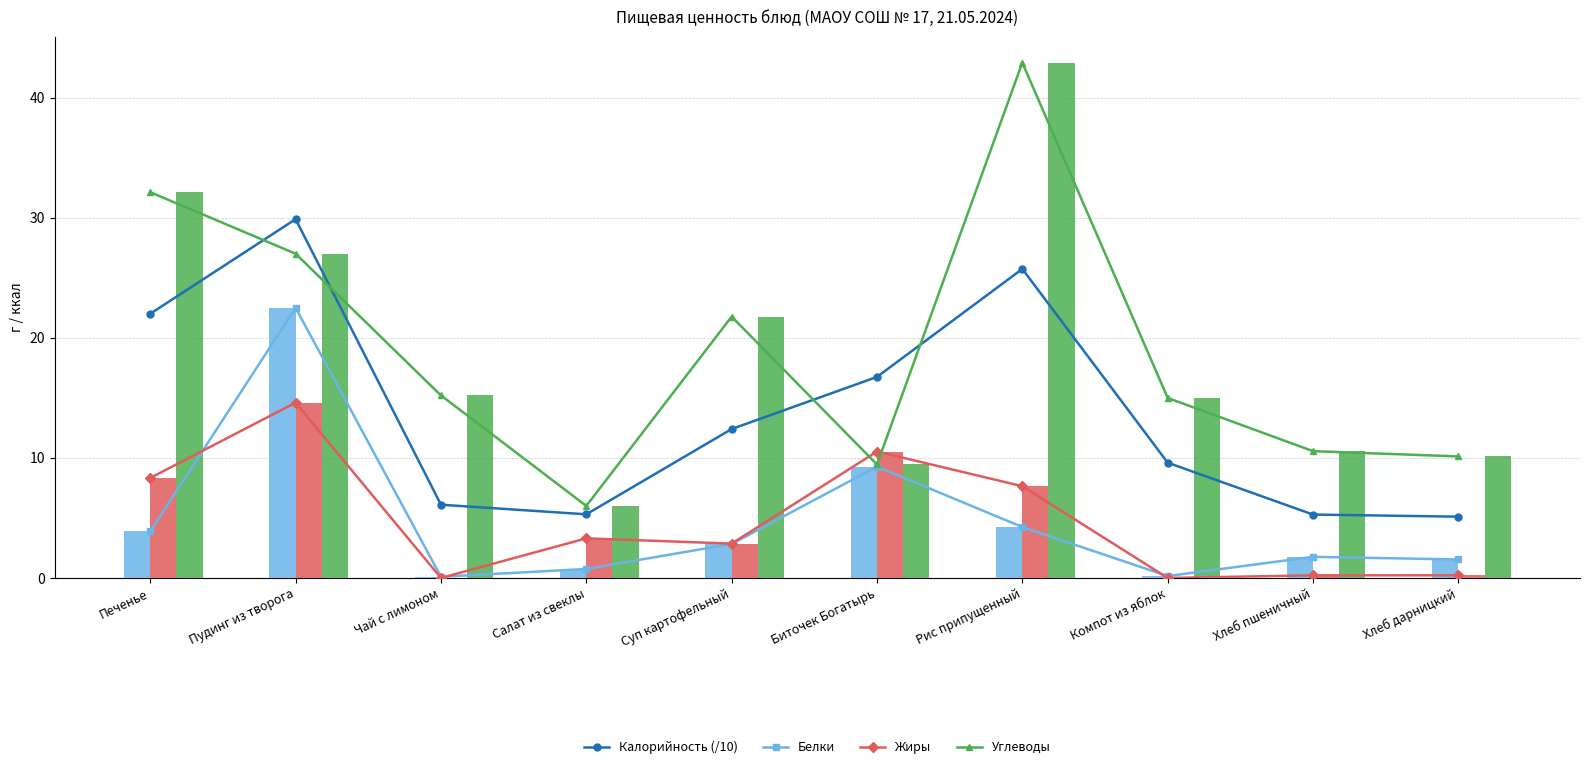

Reading left to right, transcribe all the data shown in this chart.

Калорийность (/10): Печенье=22.0	Пудинг из творога=29.9	Чай с лимоном=6.1	Салат из свеклы=5.3	Суп картофельный=12.4	Биточек Богатырь=16.7	Рис припущенный=25.7	Компот из яблок=9.6	Хлеб пшеничный=5.3	Хлеб дарницкий=5.1
Белки: Печенье=3.9	Пудинг из творога=22.5	Чай с лимоном=0.1	Салат из свеклы=0.8	Суп картофельный=2.8	Биточек Богатырь=9.3	Рис припущенный=4.2	Компот из яблок=0.2	Хлеб пшеничный=1.8	Хлеб дарницкий=1.5
Жиры: Печенье=8.3	Пудинг из творога=14.6	Чай с лимоном=0.0	Салат из свеклы=3.3	Суп картофельный=2.9	Биточек Богатырь=10.5	Рис припущенный=7.6	Компот из яблок=0.0	Хлеб пшеничный=0.2	Хлеб дарницкий=0.2
Углеводы: Печенье=32.1	Пудинг из творога=27.0	Чай с лимоном=15.2	Салат из свеклы=6.0	Суп картофельный=21.8	Биточек Богатырь=9.4	Рис припущенный=42.9	Компот из яблок=15.0	Хлеб пшеничный=10.6	Хлеб дарницкий=10.1